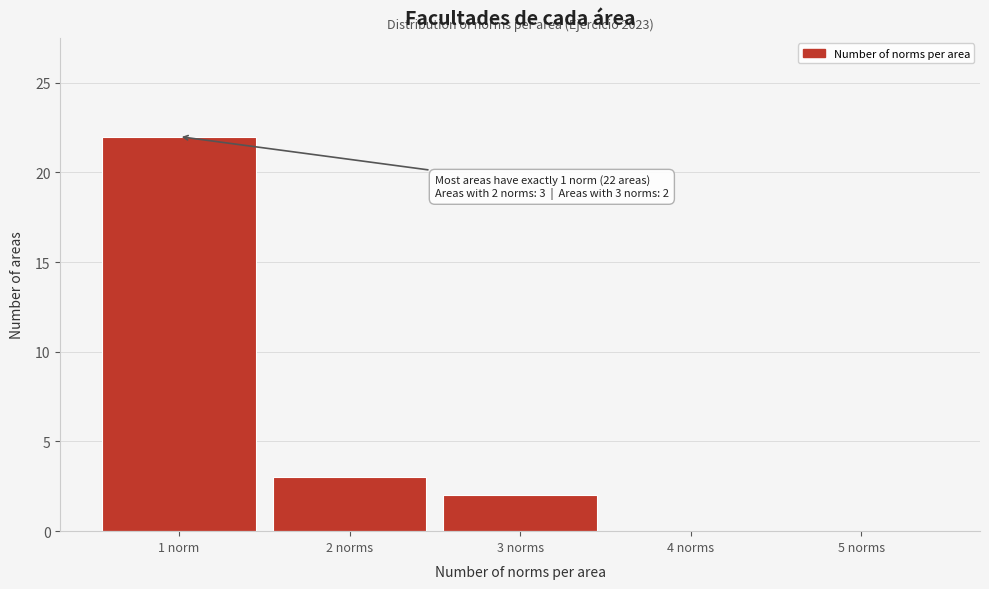

Reading left to right, what are all the values shown in this chart?

1 norm=22	2 norms=3	3 norms=2	4 norms=0	5 norms=0